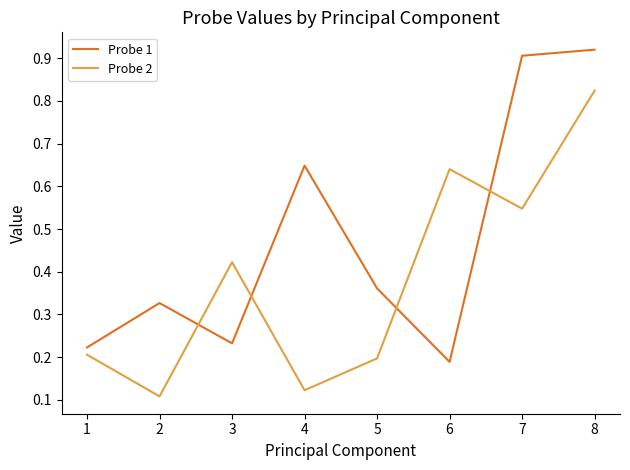

Is the value of Probe 1 at 6 greater than the value of Probe 2 at 6?

No